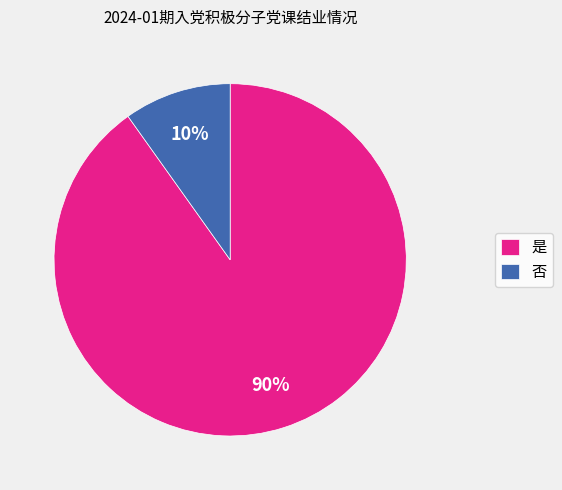

To the nearest percent, what is the combined percentage of 是 and 否?

100%